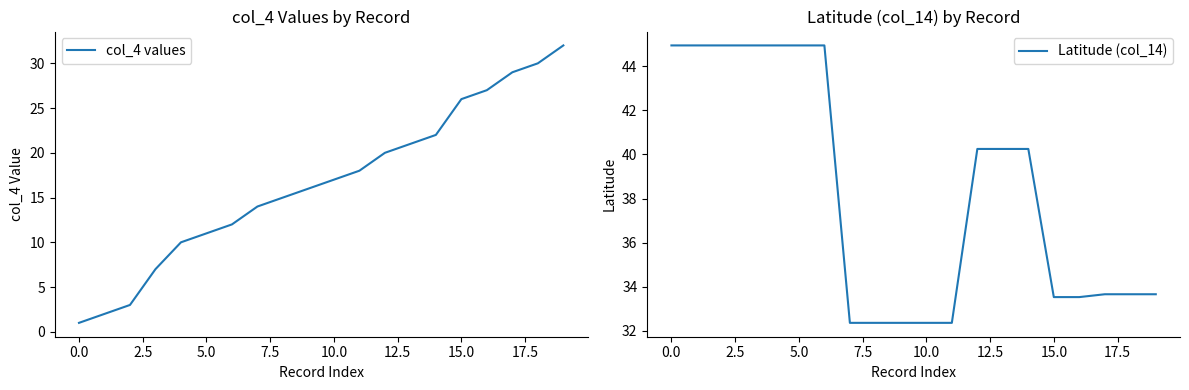

True or false: col_4 values has more than 2 interior local peaks.

False